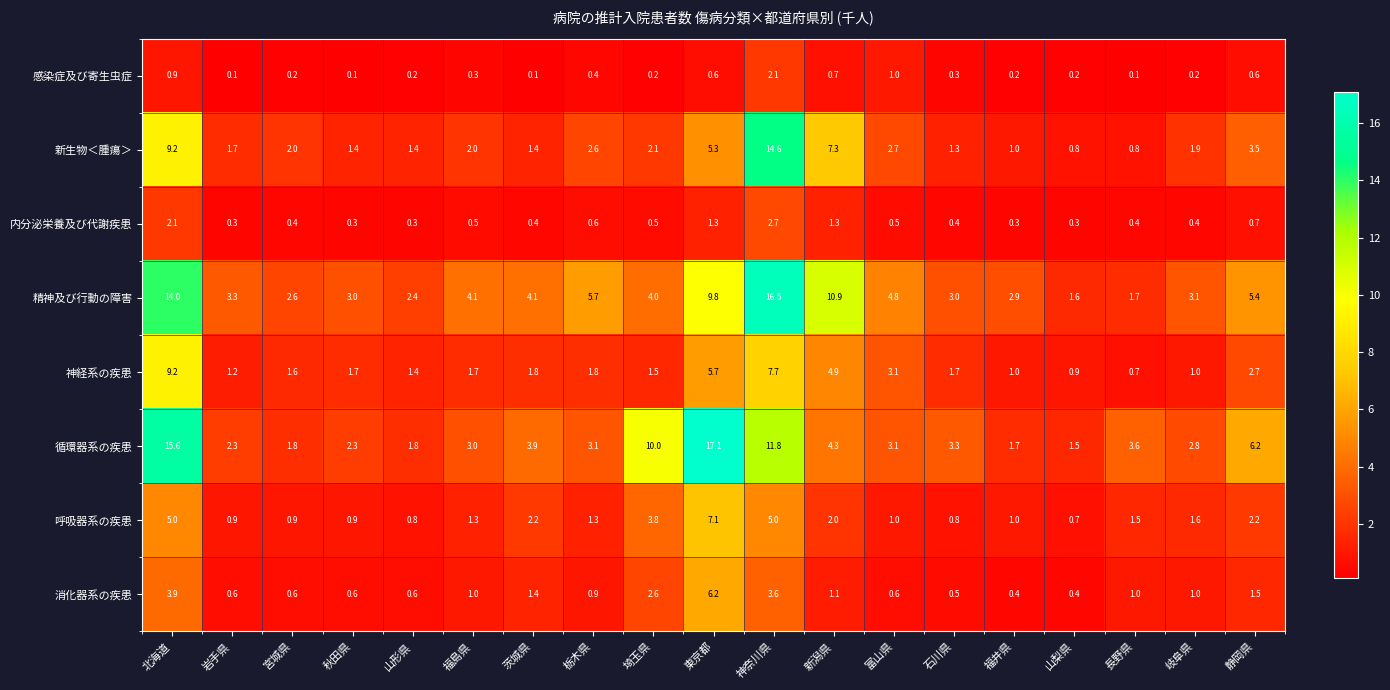

How many categories are shown in the chart?

19